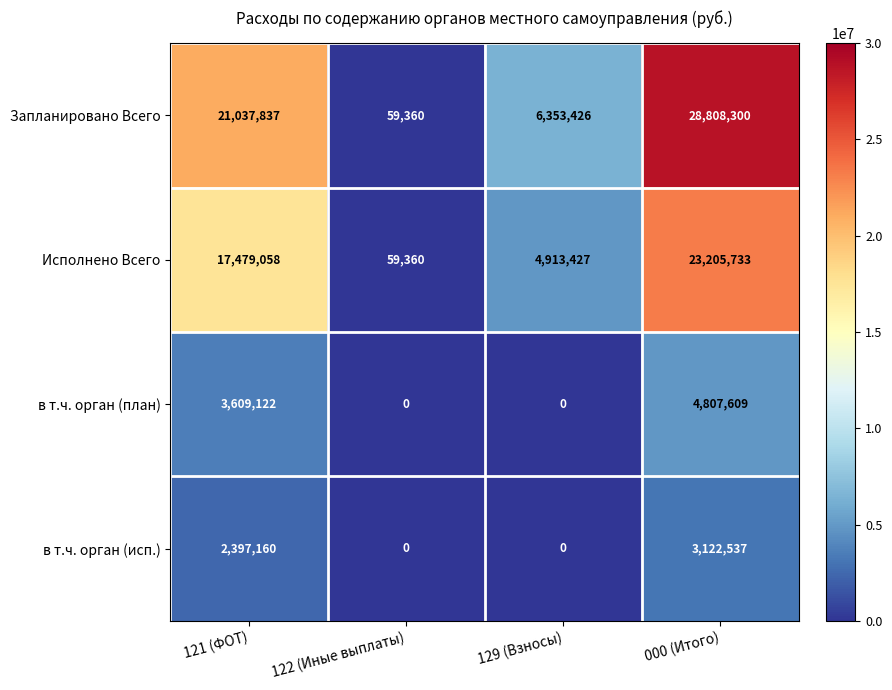

Rank the series by their maximum value, from highest to lowest.

Запланировано Всего, Исполнено Всего, в т.ч. орган (план), в т.ч. орган (исп.)